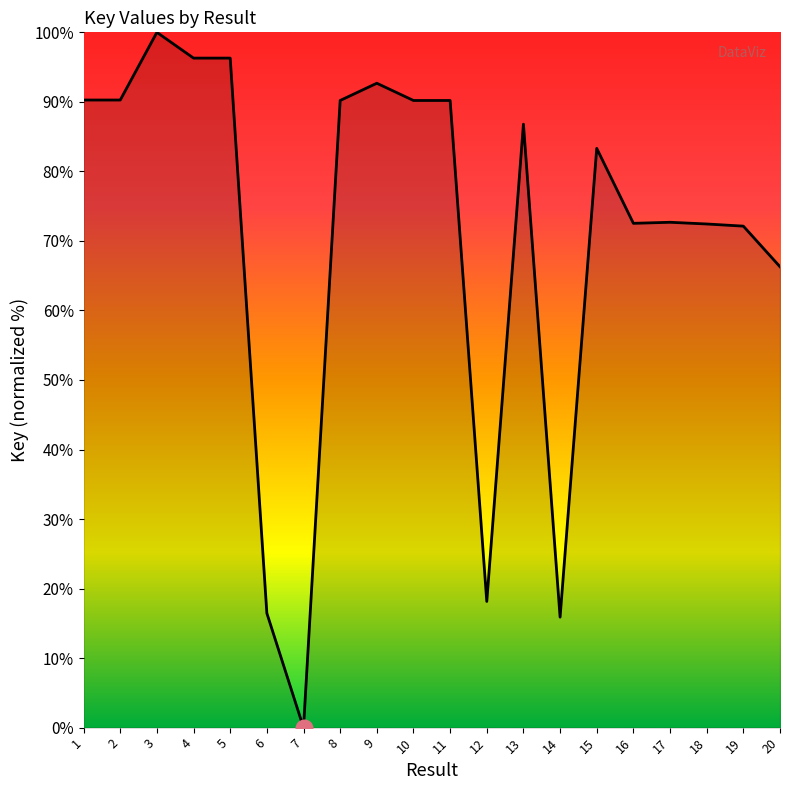

What is the difference between the values at 16 and 4?

23.8